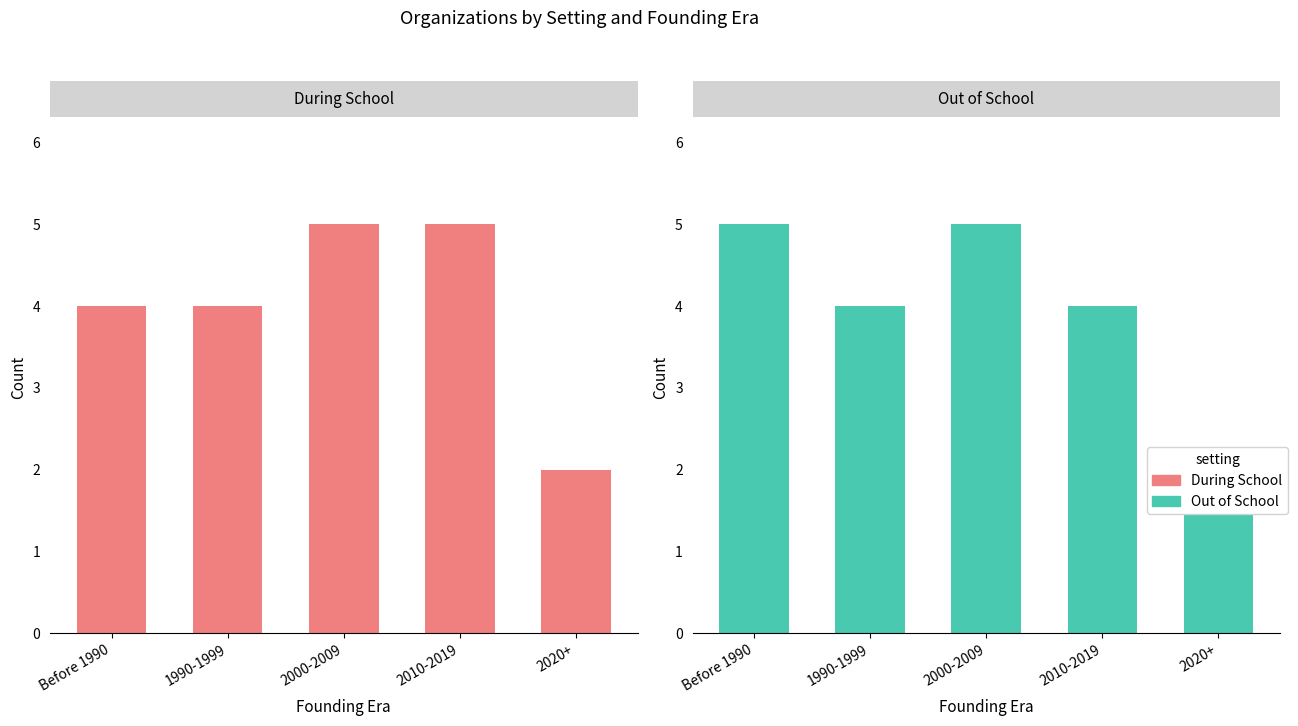

At 2000-2009, list the series in order from largest to smallest.

During School, Out of School